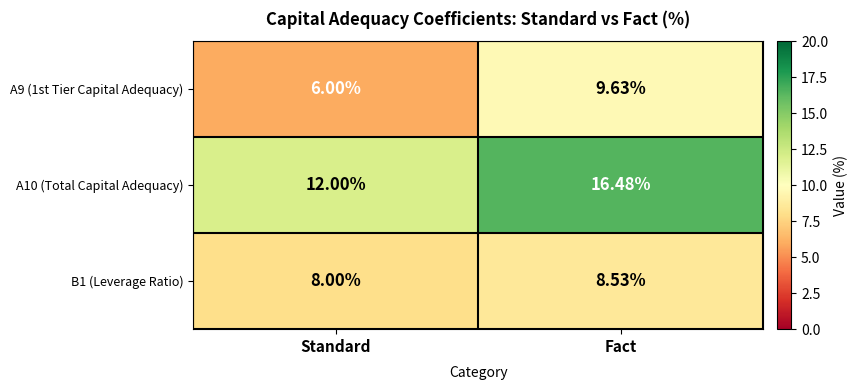

Where does the A9 (1st Tier Capital Adequacy) series first go above 9?

Fact